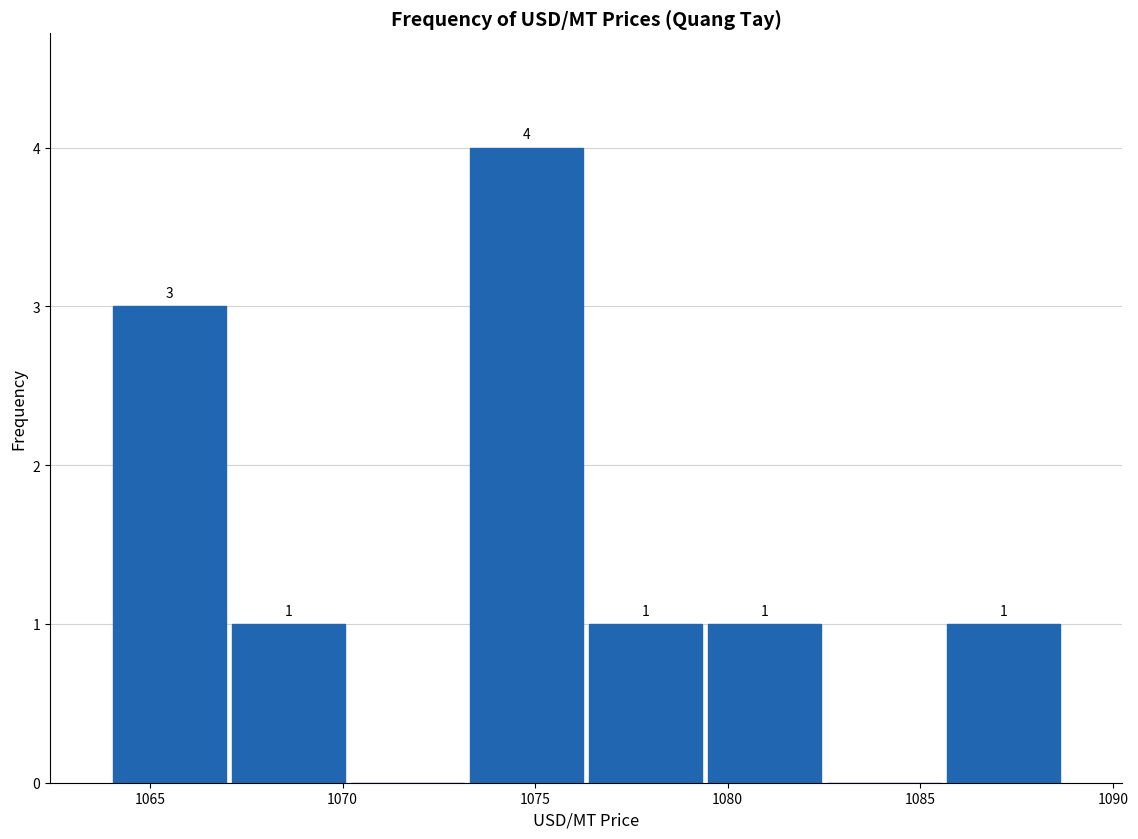

Over which range of the x-axis is the bar tallest?

1073.0 to 1076.5